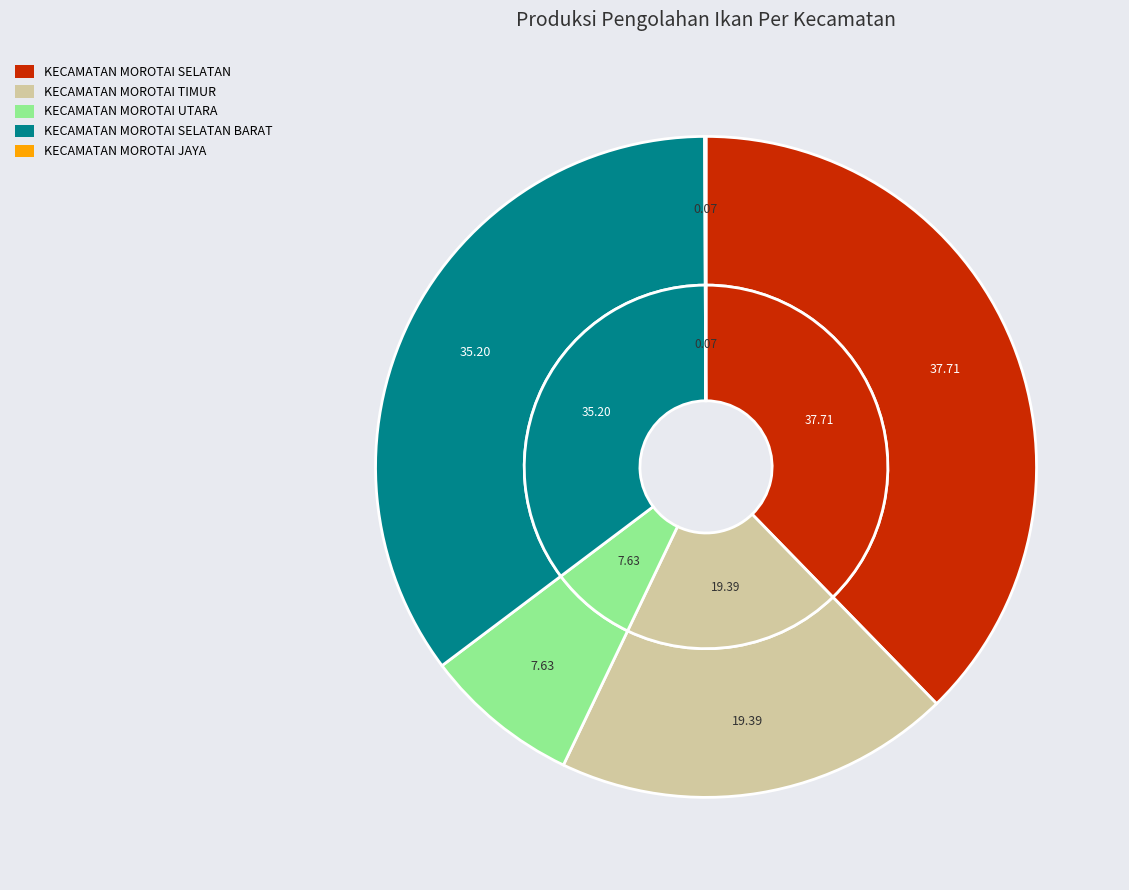

What is the largest slice in the pie chart?

KECAMATAN MOROTAI SELATAN